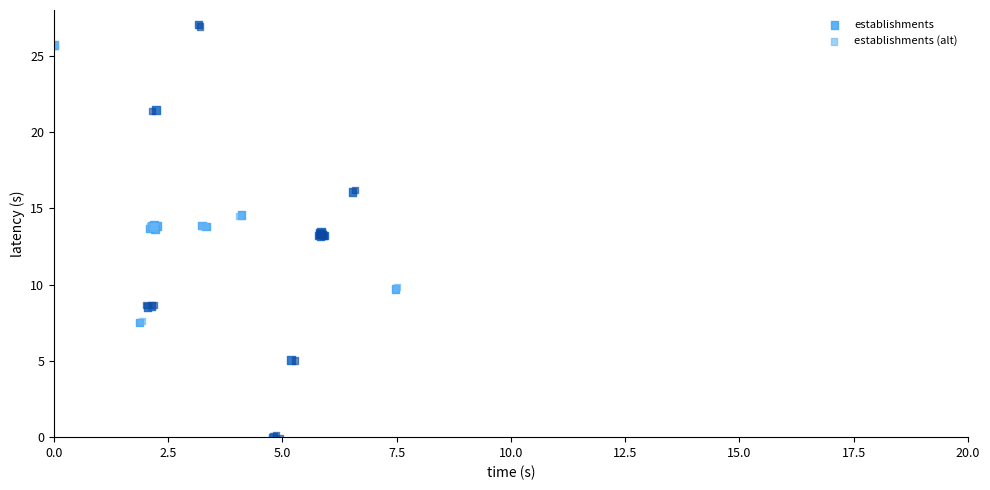

Which series has the largest Y range (max minus min)?

establishments